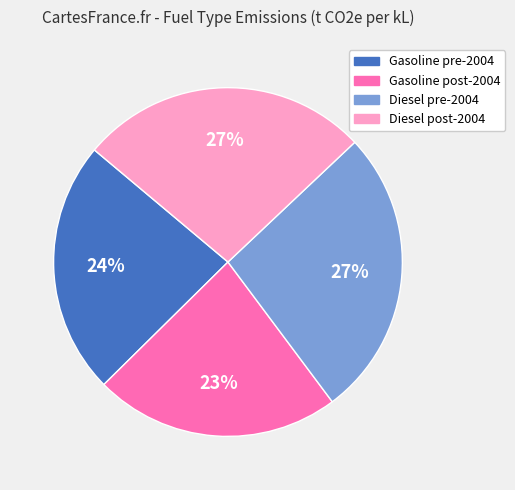

Which category has the smallest portion of the pie?

Gasoline post-2004